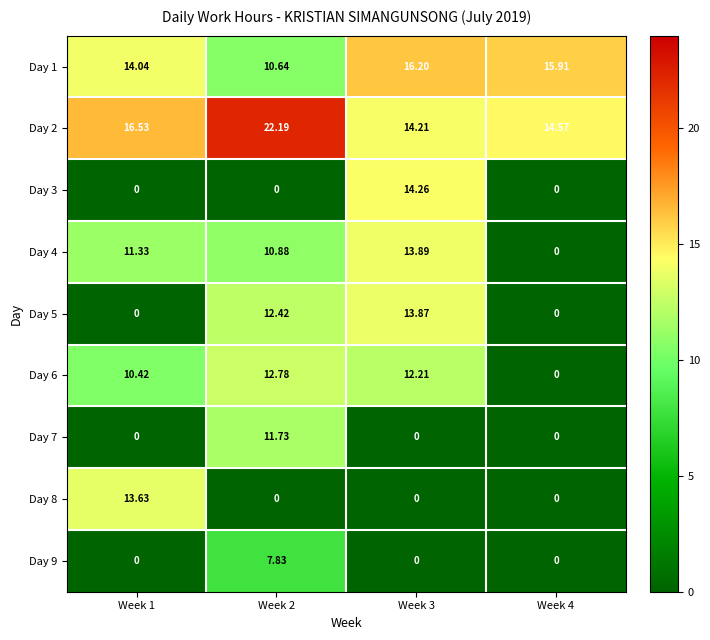

Which series has the largest range (max minus min)?

Day 3